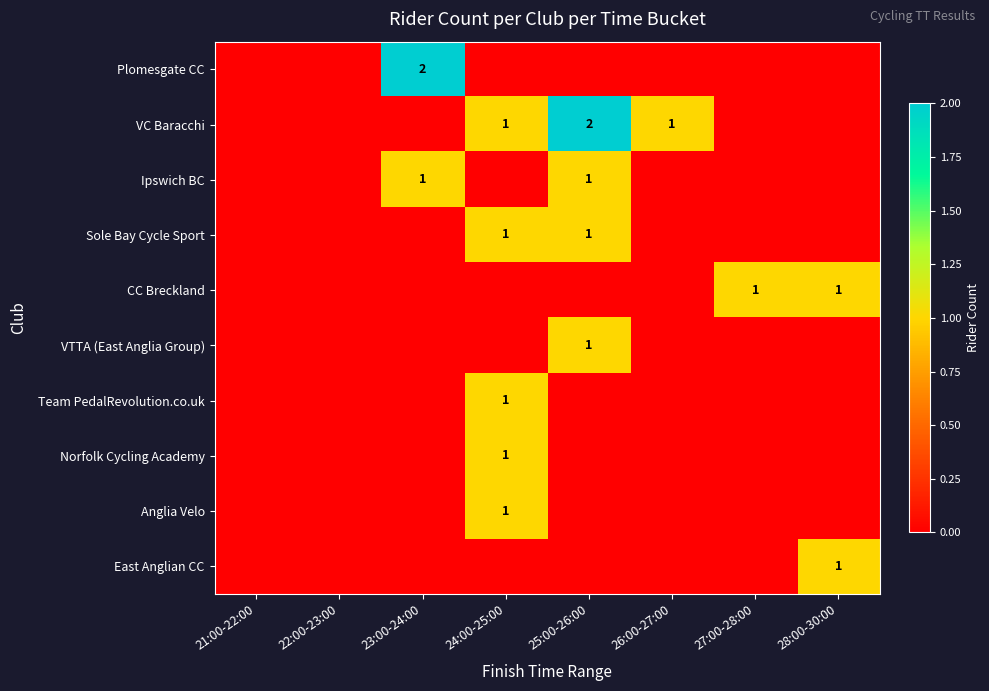

Count the number of categories in the chart.

8